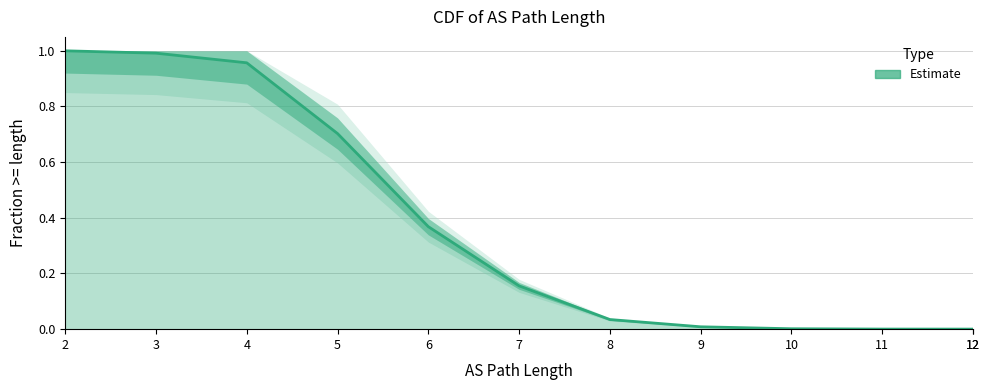

How many series are shown in this chart?

1